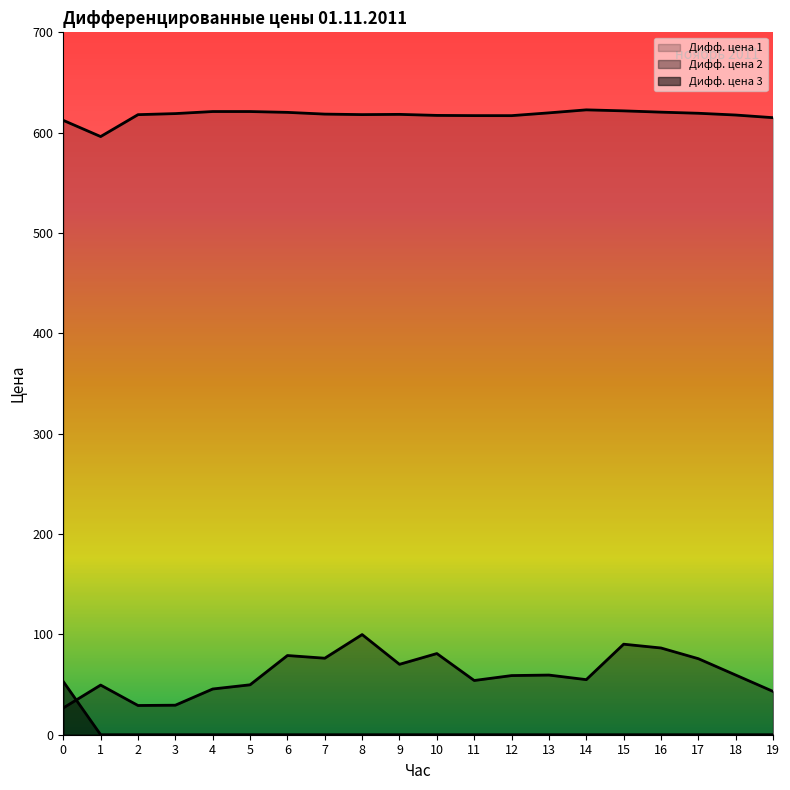

True or false: Дифф. цена 3 and Дифф. цена 2 cross at least once.

True